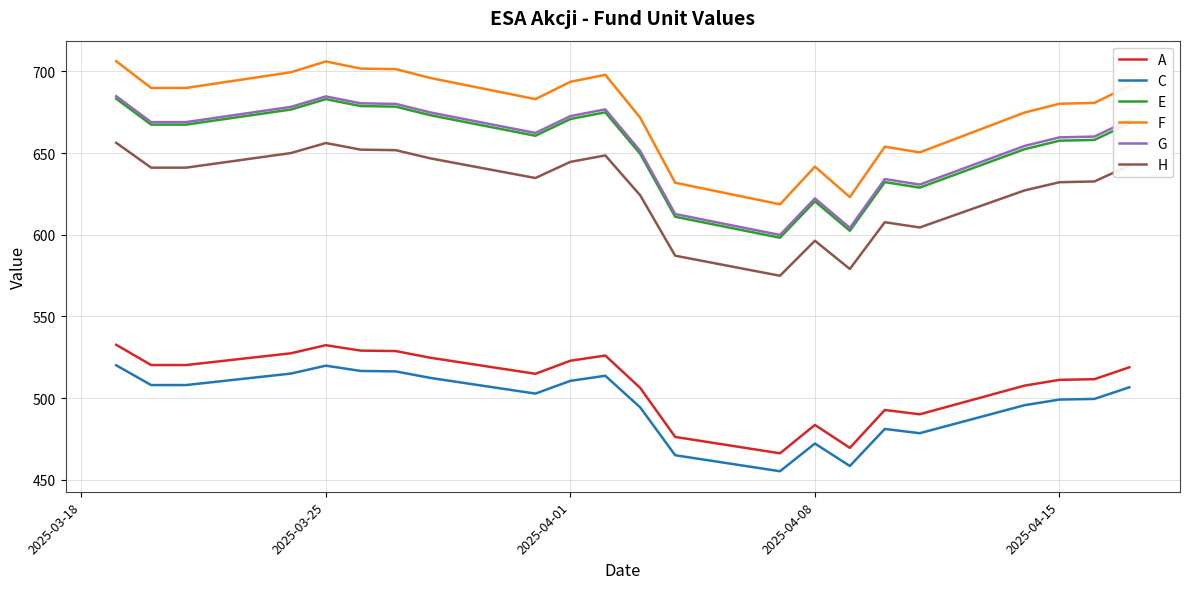

Which series has the largest range (max minus min)?

F